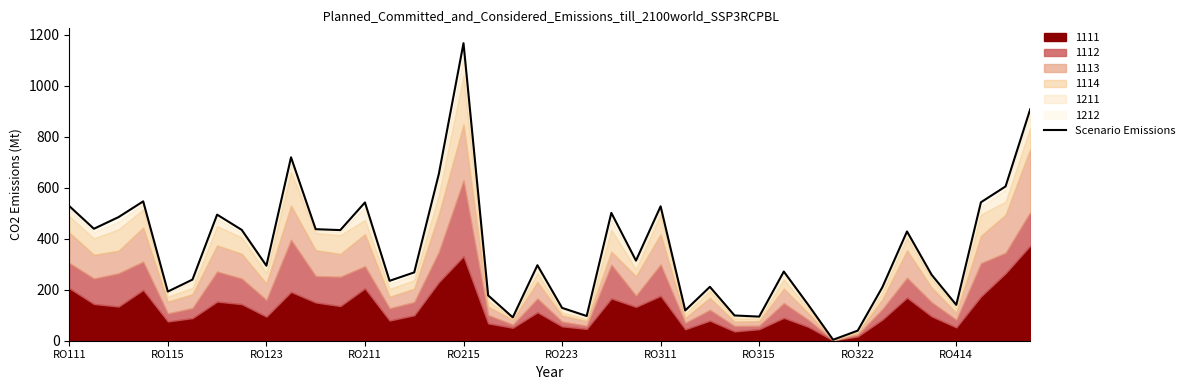

How many data points are less than 296?

20